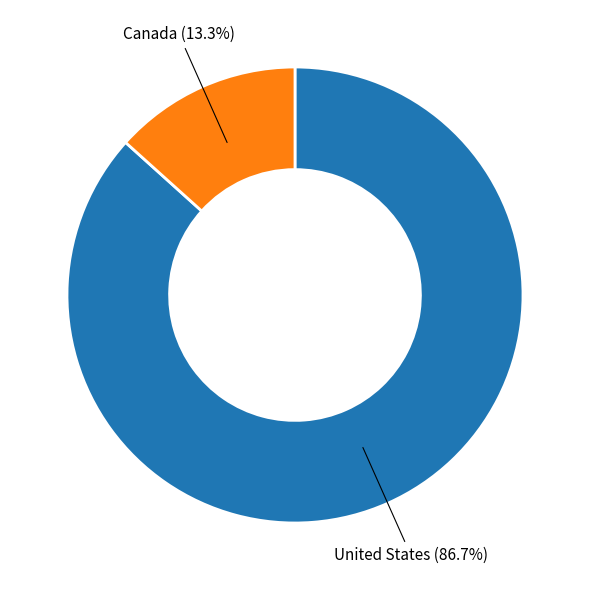

Does any single category account for the majority?

Yes